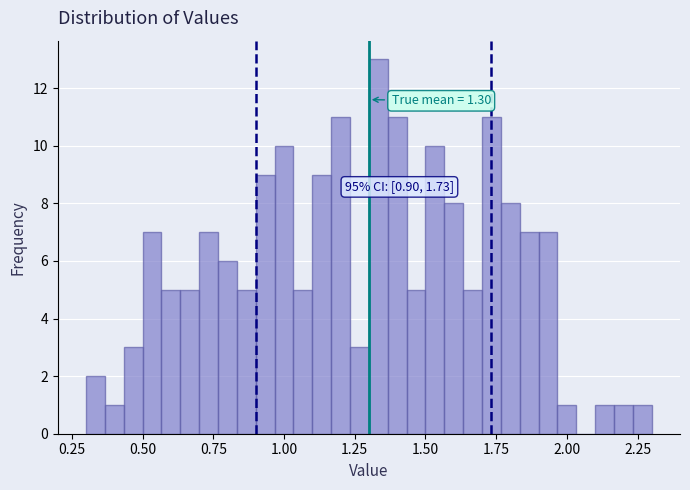

Around what value on the x-axis is the tallest bar? Give the approximate position of its centre, as read against the axis.

1.35